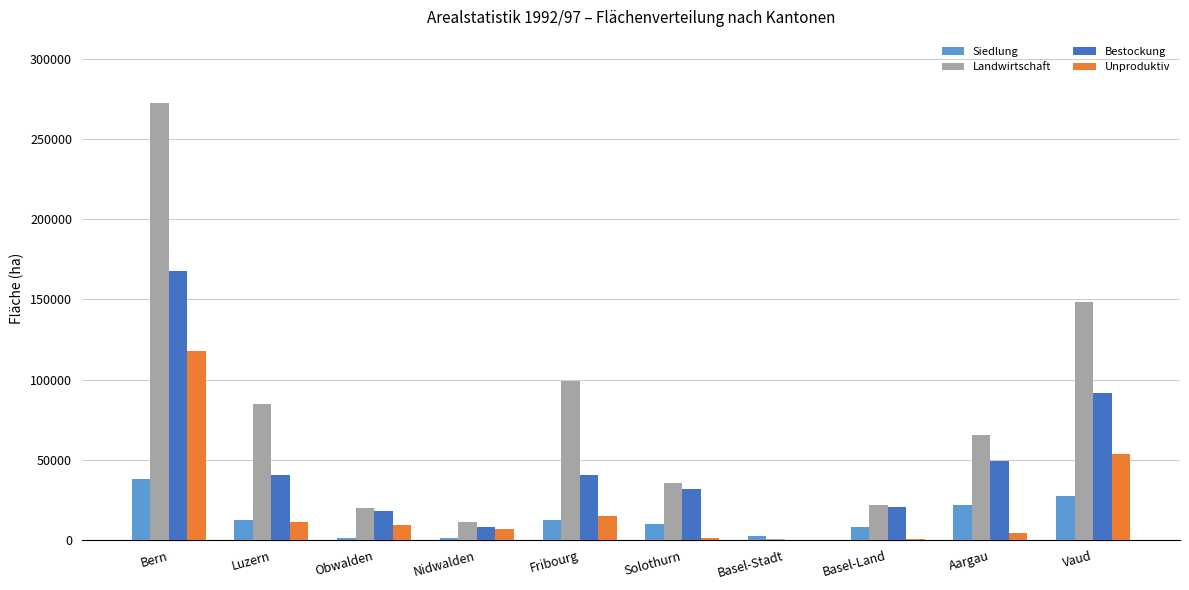

The value of Landwirtschaft at Solothurn is 35633. True or false?

True